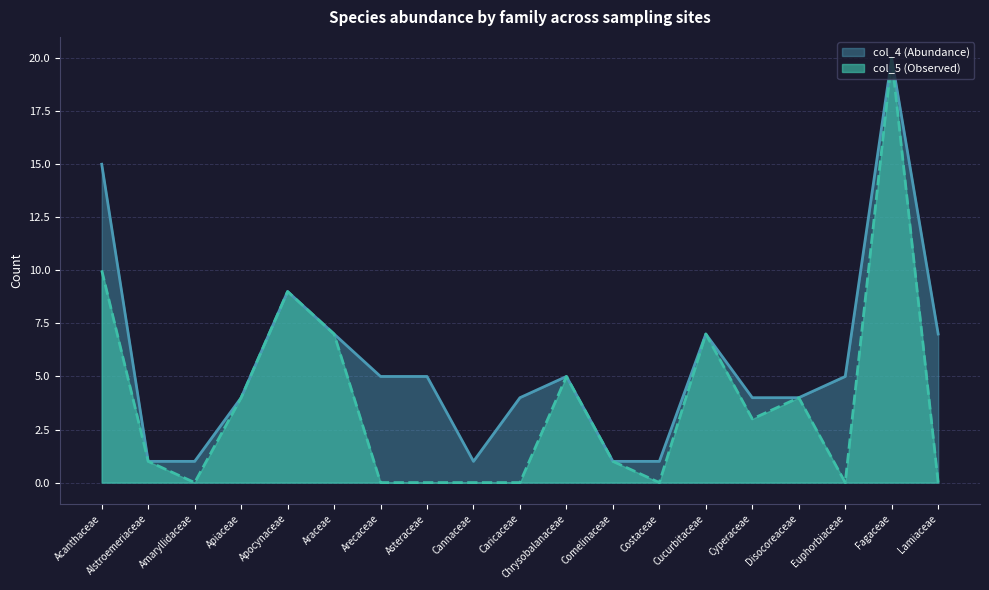

True or false: col_4 (Abundance) and col_5 (Observed) cross at least once.

False